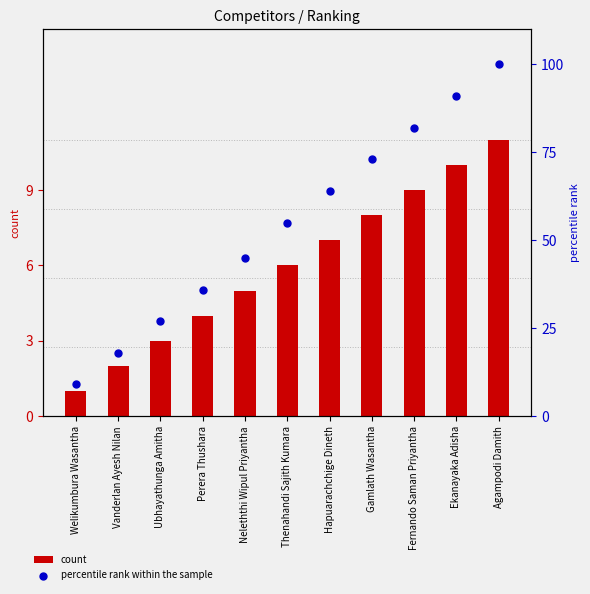

Which series has the largest total across all categories?

percentile rank within the sample